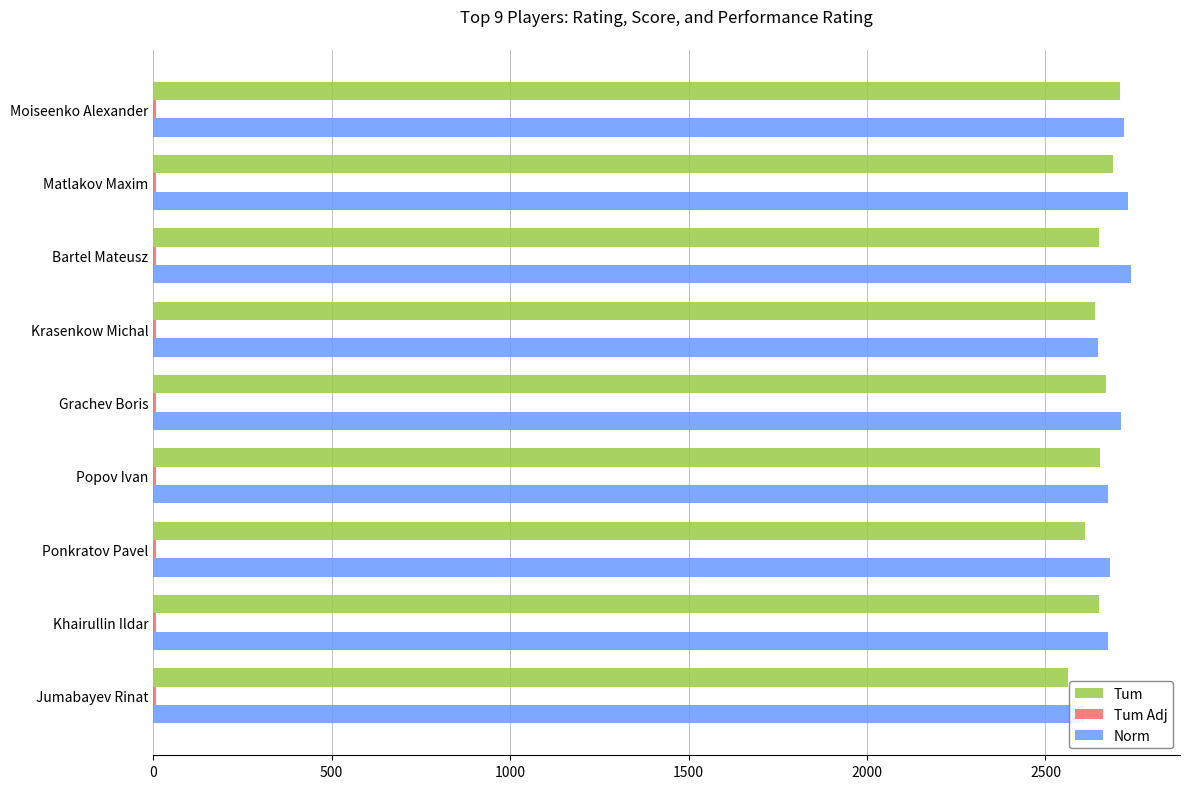

True or false: Tum Adj has a value of 4.6 at 1000.

False